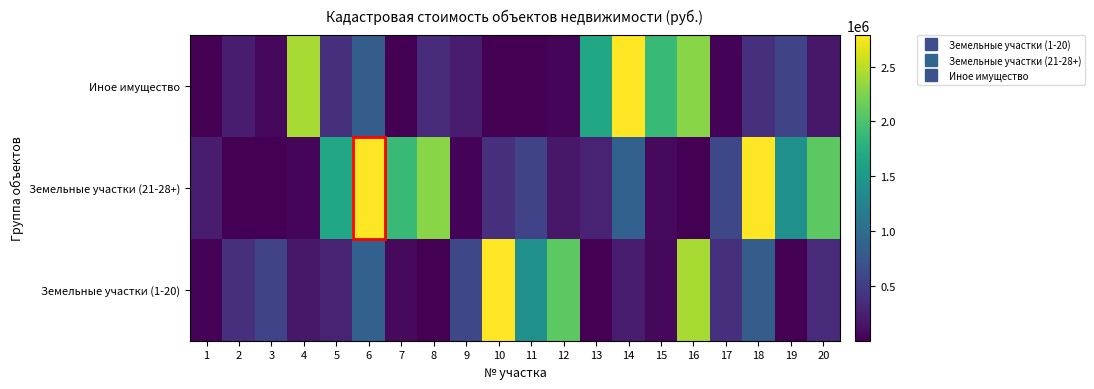

Reading right to left, what are all the values shown in this chart?

Земельные участки (1-20): 20=341621.0	19=8909.8	18=818106.7	17=383753.4	16=2418424.6	15=55063.2	14=213140.1	13=9001.4	12=2089000.0	11=1396192.8	10=2781250.0	9=603423.6	8=82.3	7=75514.5	6=868777.5	5=278522.0	4=176730.4	3=558504.0	2=372917.8	1=26526.5
Земельные участки (21-28+): 20=2089000.0	19=1396192.8	18=2781250.0	17=603423.6	16=82.3	15=75514.5	14=868777.5	13=278522.0	12=176730.4	11=558504.0	10=372917.8	9=26526.5	8=2290200.0	7=1886468.5	6=2787500.0	5=1670437.2	4=45133.3	3=8999.9	2=1289.8	1=211837.7
Иное имущество: 20=176730.4	19=558504.0	18=372917.8	17=26526.5	16=2290200.0	15=1886468.5	14=2787500.0	13=1670437.2	12=45133.3	11=8999.9	10=1289.8	9=211837.7	8=341621.0	7=8909.8	6=818106.7	5=383753.4	4=2418424.6	3=55063.2	2=213140.1	1=9001.4